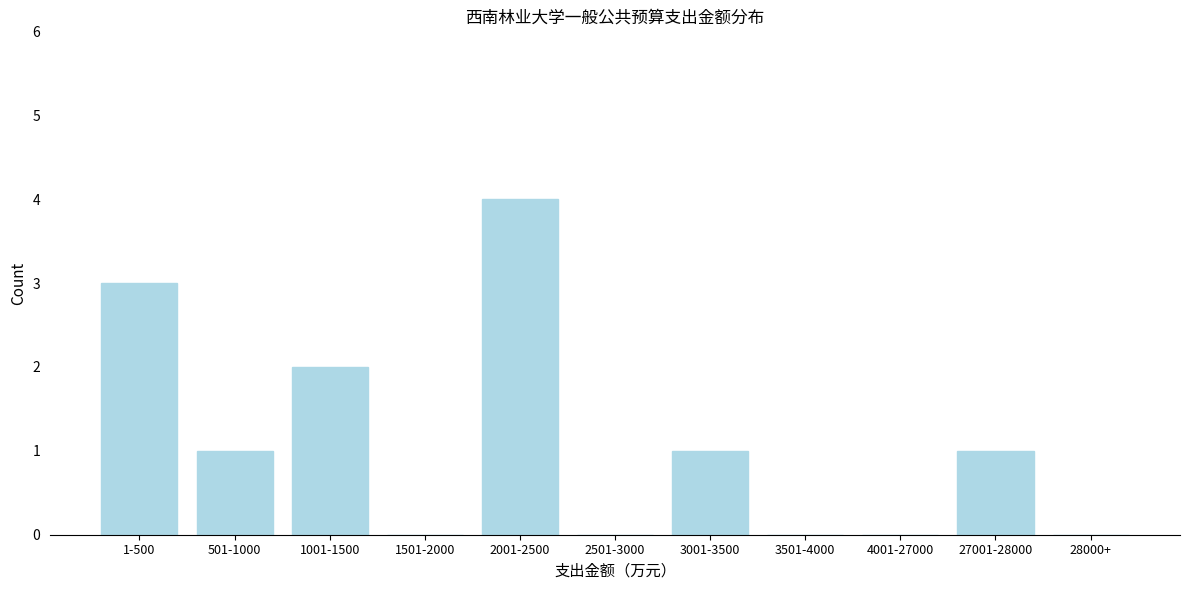

Reading left to right, extract all data points from this chart.

1-500=3	501-1000=1	1001-1500=2	1501-2000=0	2001-2500=4	2501-3000=0	3001-3500=1	3501-4000=0	4001-27000=0	27001-28000=1	28000+=0